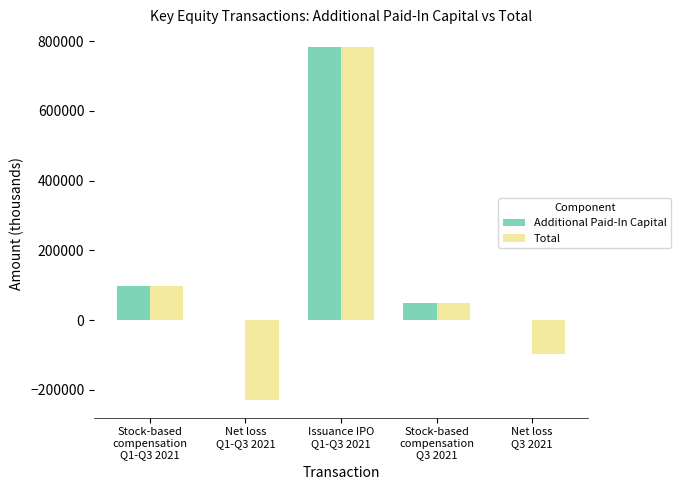

What is the greatest value displayed?

783158